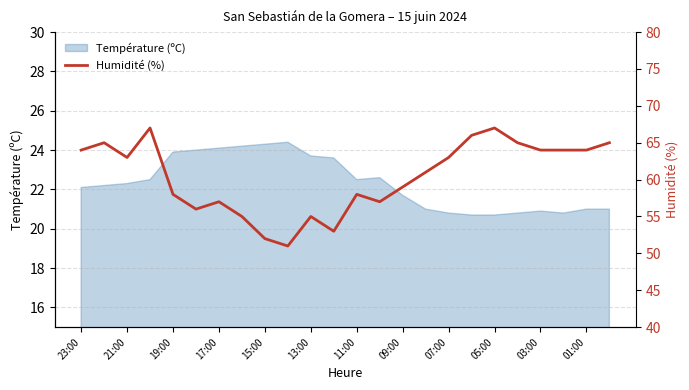

What is the minimum value for Température (ºC)?

20.7